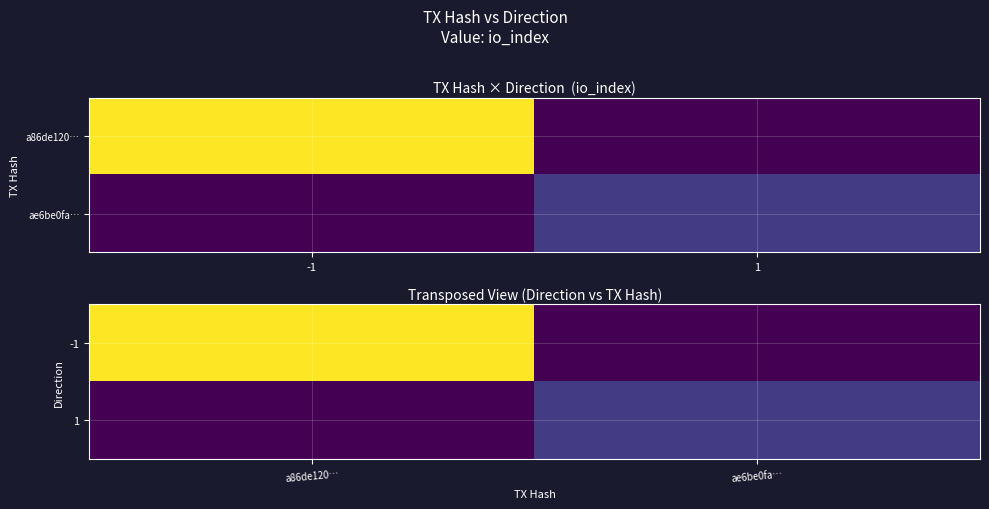

At which category is the sum across all series the highest?

a86de120…